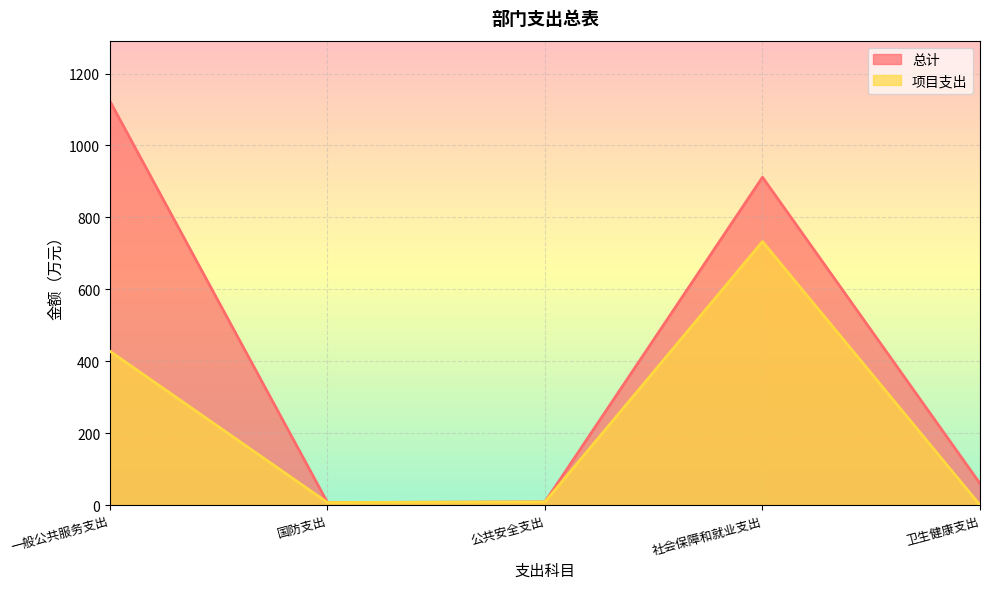

Reading left to right, what are all the values shown in this chart?

总计: 一般公共服务支出=1123.0	国防支出=7.0	公共安全支出=8.6	社会保障和就业支出=911.6	卫生健康支出=59.8
项目支出: 一般公共服务支出=427.7	国防支出=7.0	公共安全支出=8.6	社会保障和就业支出=732.8	卫生健康支出=0.0